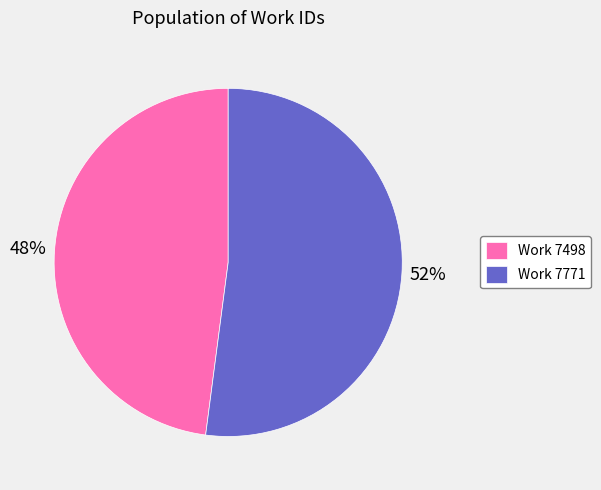

To the nearest percent, what portion does Work 7498 represent?

48%